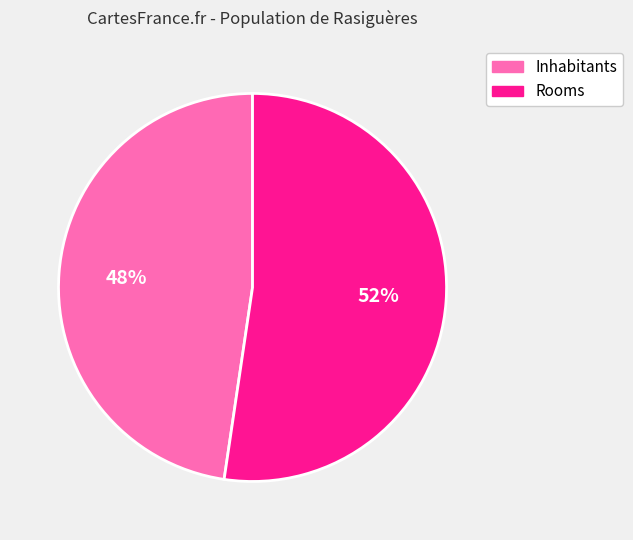

The Rooms slice represents 38% of the pie. True or false?

False